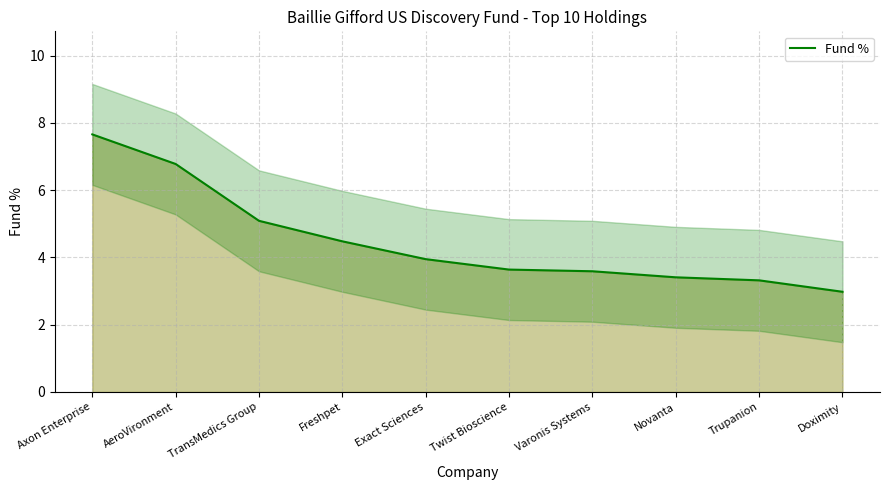

At which label is the value closest to 5?

TransMedics Group